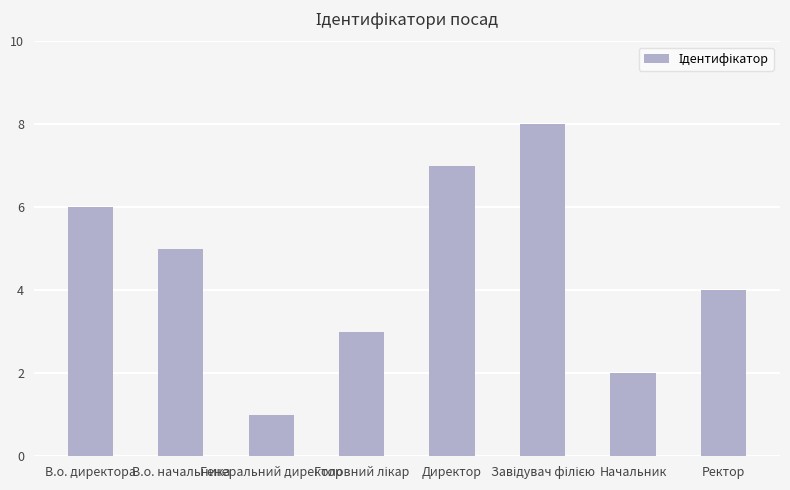

Read the value at Генеральний директор.

1